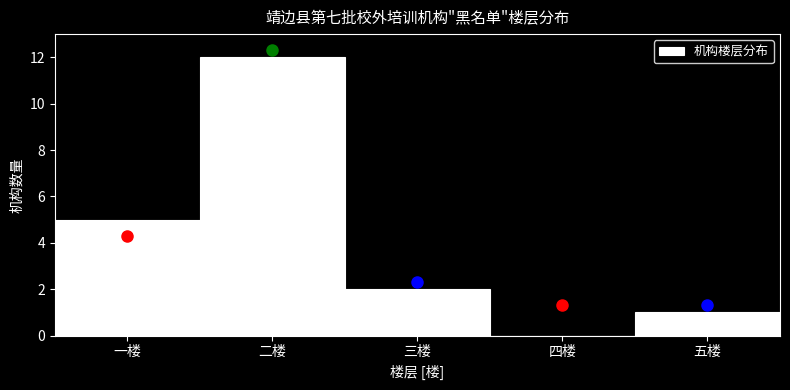

Reading left to right, transcribe all the data shown in this chart.

一楼=5	二楼=12	三楼=2	四楼=0	五楼=1